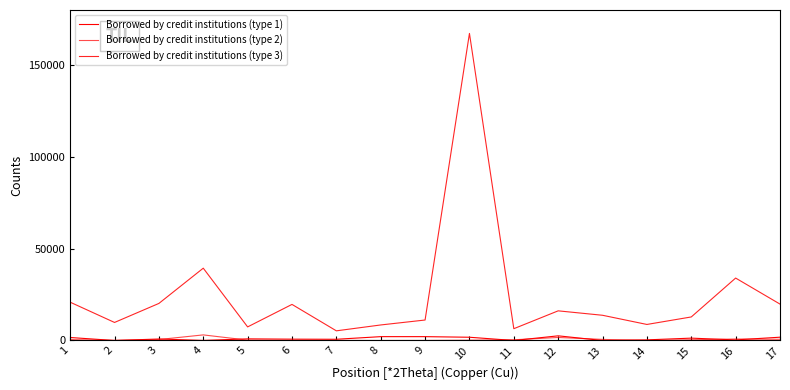

The Borrowed by credit institutions (type 1) series shows 665 at 7. True or false?

True